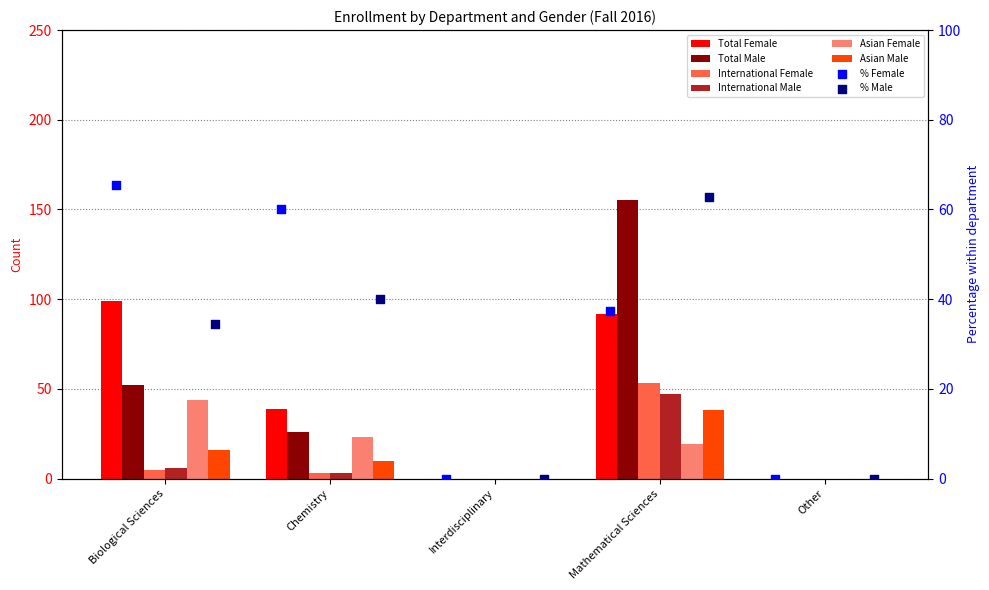

Which series has the largest total across all categories?

Total Male